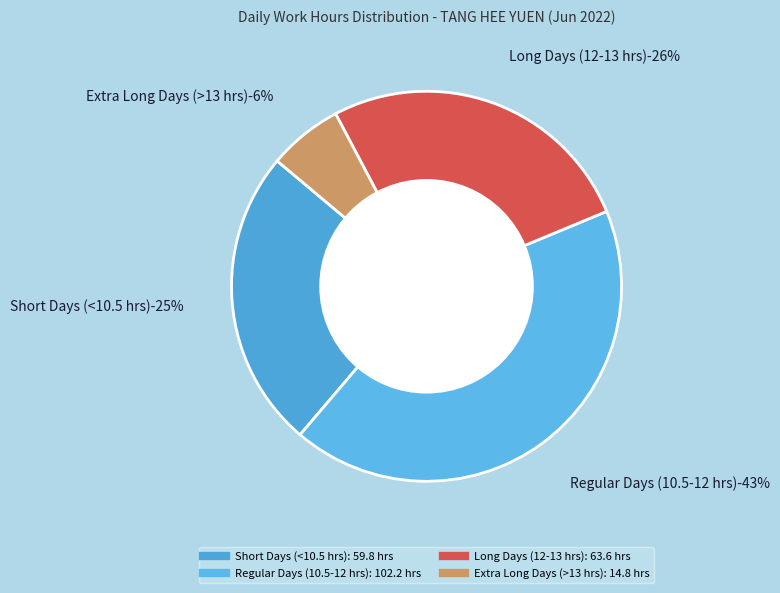

Is there any slice that represents more than half of the pie?

No